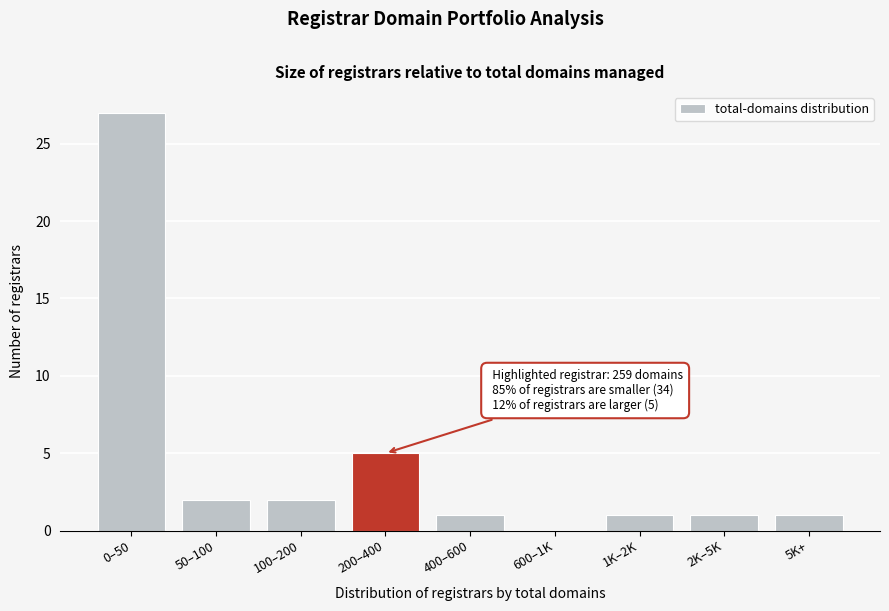

Reading left to right, transcribe all the data shown in this chart.

0–50=27	50–100=2	100–200=2	200–400=5	400–600=1	600–1K=0	1K–2K=1	2K–5K=1	5K+=1